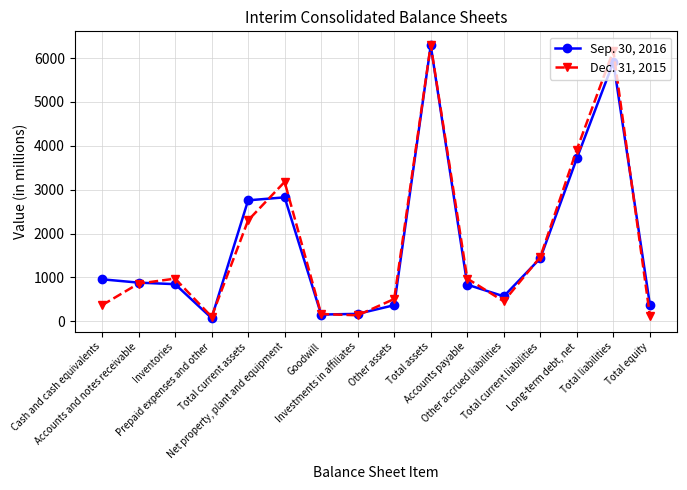

At how many categories does at least one series exceed 662?

10